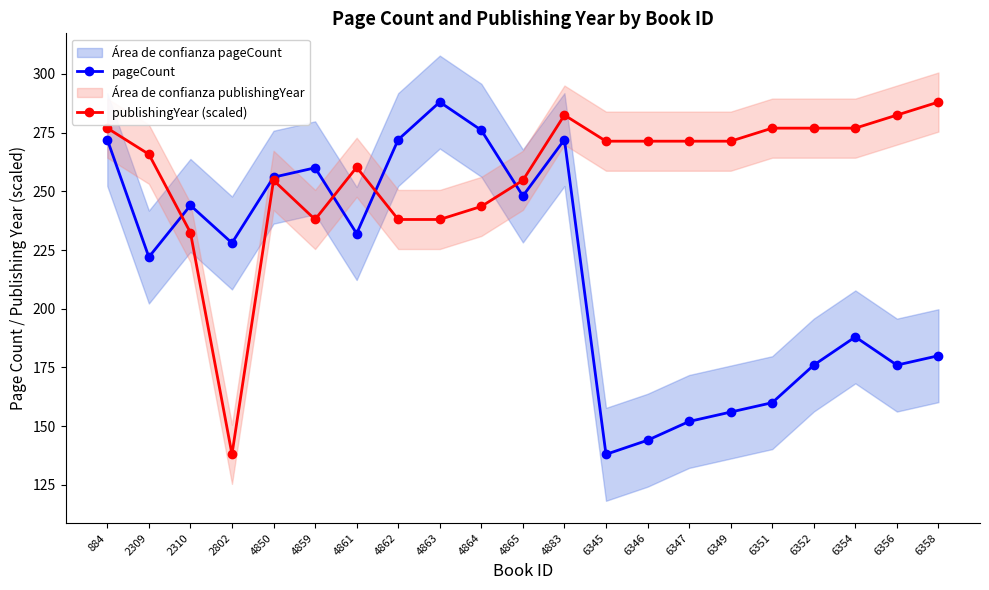

List the series in order of their overall mean, highest first.

publishingYear (scaled), pageCount